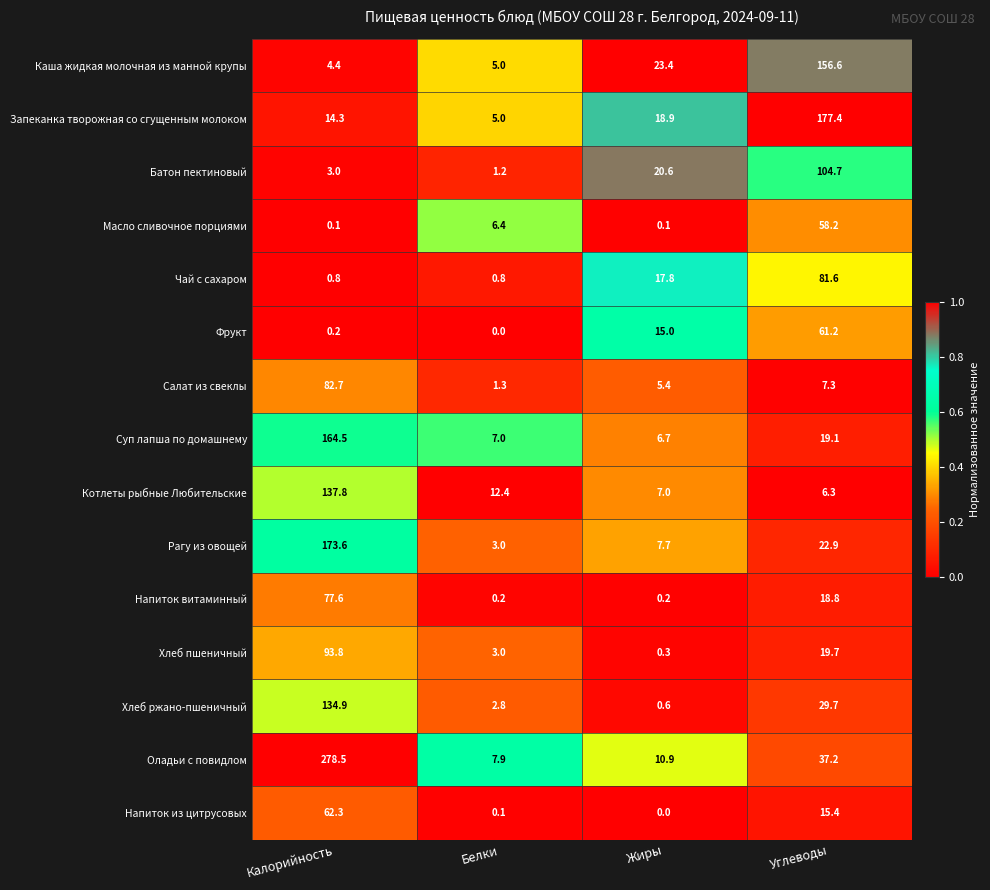

What is the maximum value shown in the chart?

278.5